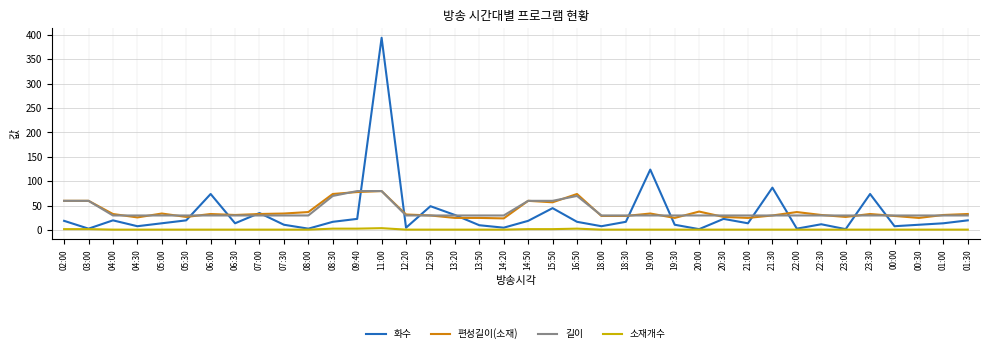

At which category is the sum across all series the highest?

11:00